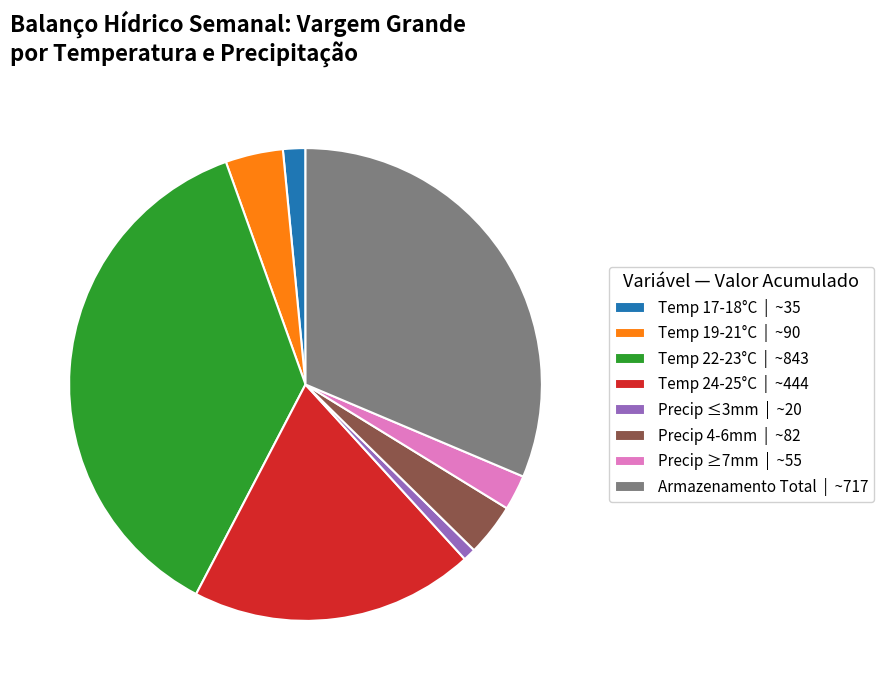

What is the largest slice in the pie chart?

Temp 22-23°C | ~843